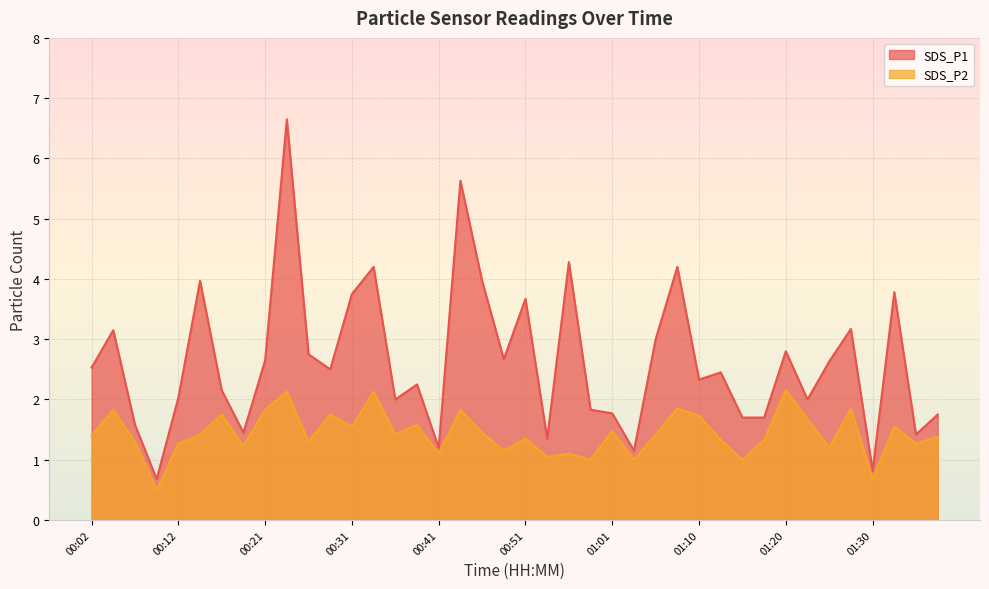

At how many categories does at least one series exceed 5?

2